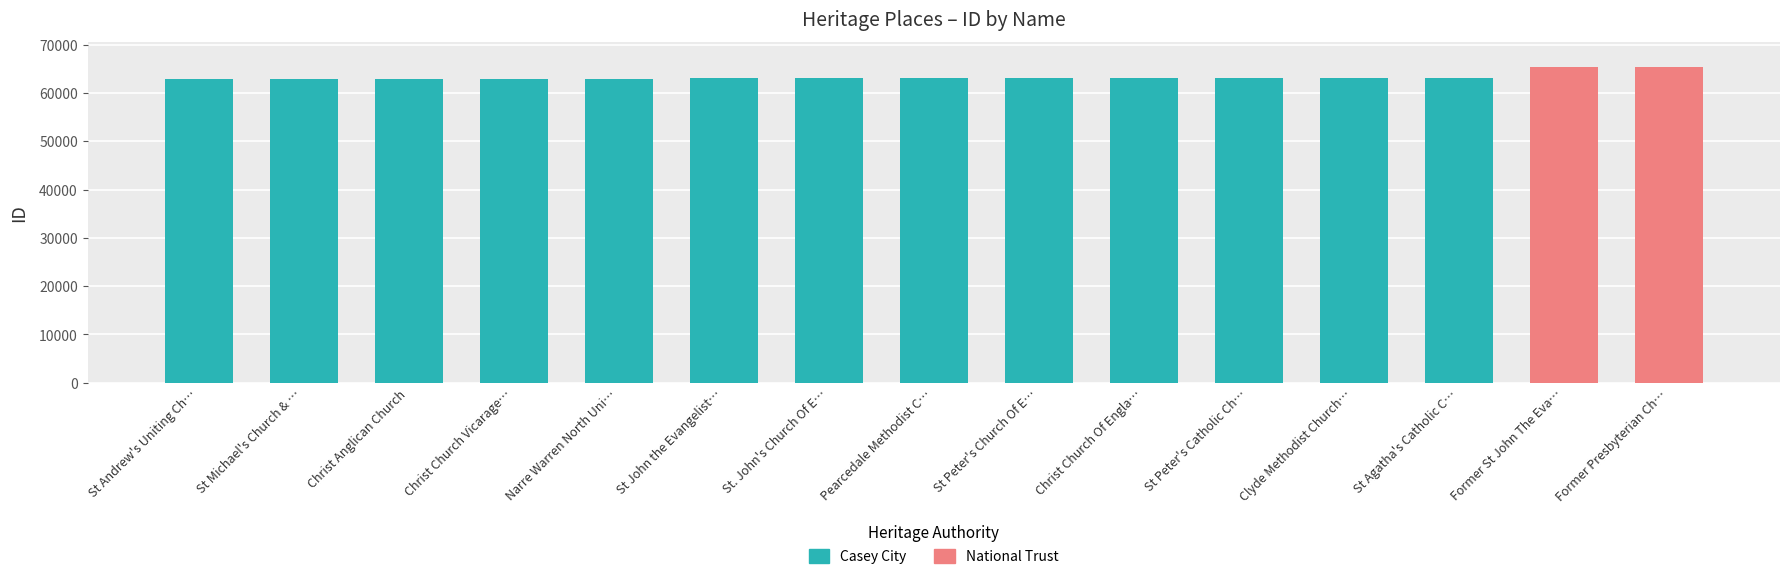

Rank the categories by value from highest to lowest.

Former Presbyterian Church, Former St John The Evangelist Church, St Agatha's Catholic Church (Former), Clyde Methodist Church (Former), St Peter's Catholic Church, Christ Church Of England, St Peter's Church Of England, Pearcedale Methodist Church (Former), St. John's Church Of England Vicarage, St John the Evangelist Church, Narre Warren North Uniting Church, Christ Church Vicarage (Former), Christ Anglican Church, St Michael's Church & School Complex, St Andrew's Uniting Church